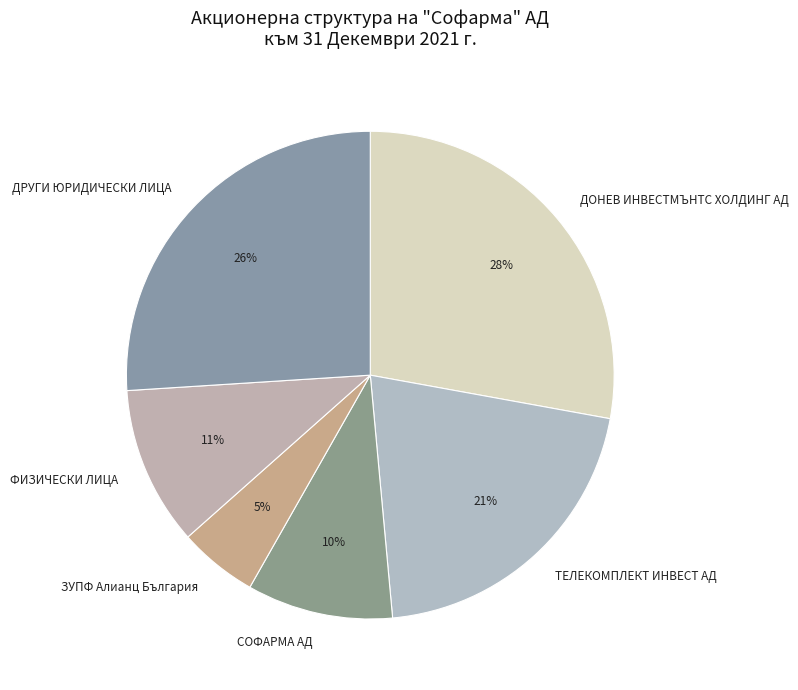

Rank the categories by value from lowest to highest.

ЗУПФ Алианц България, СОФАРМА АД, ФИЗИЧЕСКИ ЛИЦА, ТЕЛЕКОМПЛЕКТ ИНВЕСТ АД, ДРУГИ ЮРИДИЧЕСКИ ЛИЦА, ДОНЕВ ИНВЕСТМЪНТС ХОЛДИНГ АД